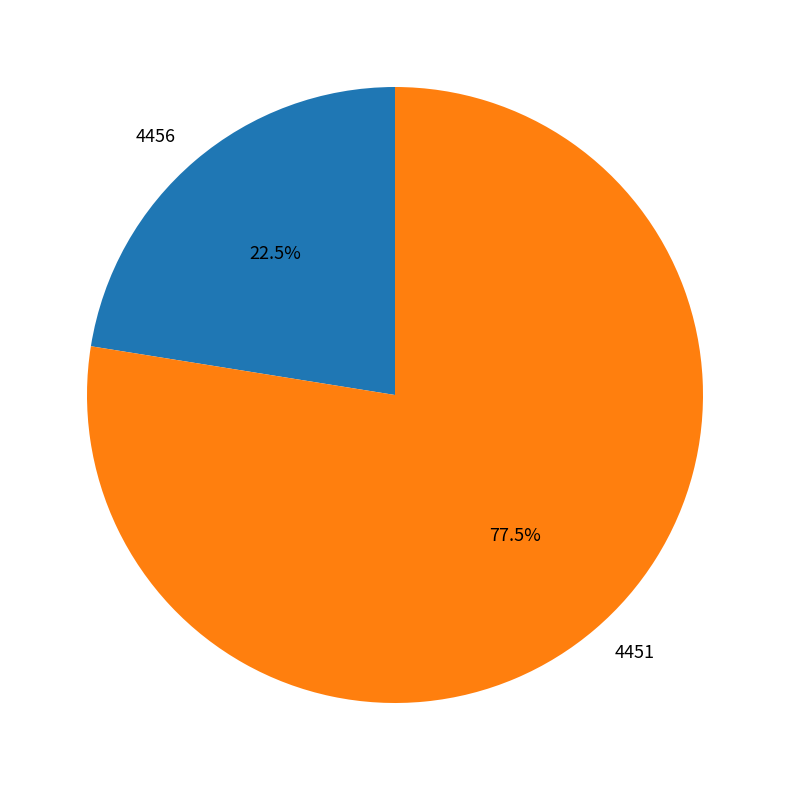

Rank the categories by value from lowest to highest.

4456, 4451